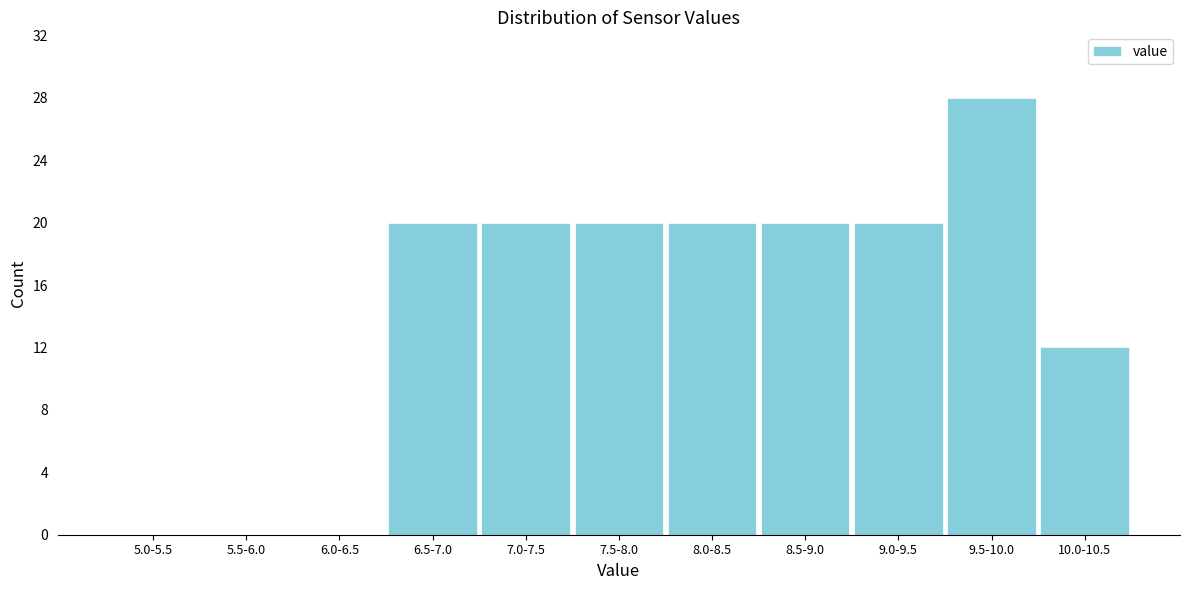

Reading left to right, what are all the values shown in this chart?

5.0-5.5=0	5.5-6.0=0	6.0-6.5=0	6.5-7.0=20	7.0-7.5=20	7.5-8.0=20	8.0-8.5=20	8.5-9.0=20	9.0-9.5=20	9.5-10.0=28	10.0-10.5=12